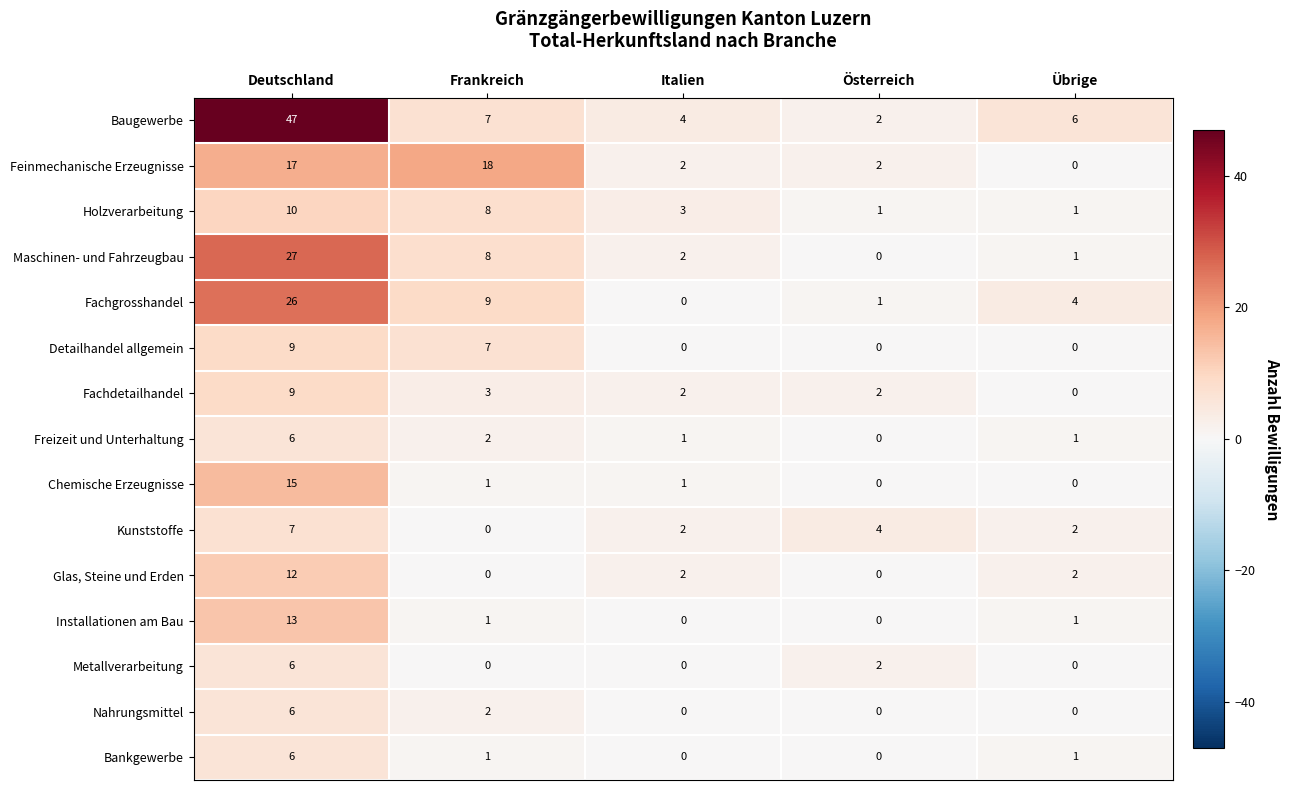

What is the total value across all series at Frankreich?

67